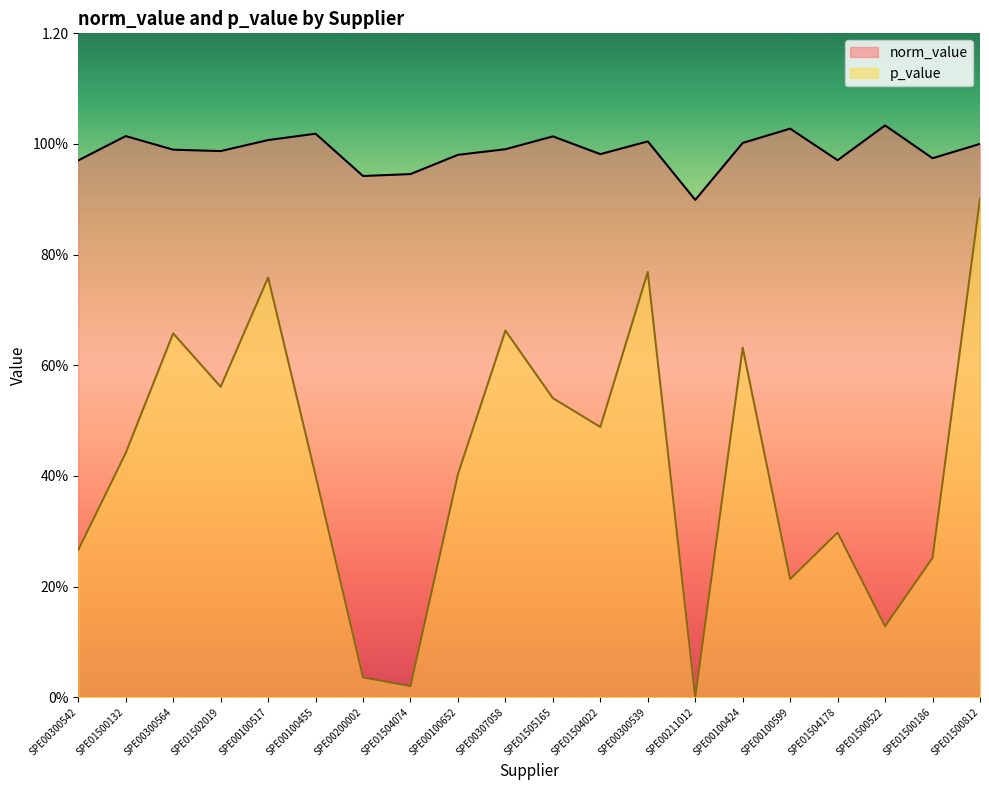

What is the highest value of the p_value series?

0.9